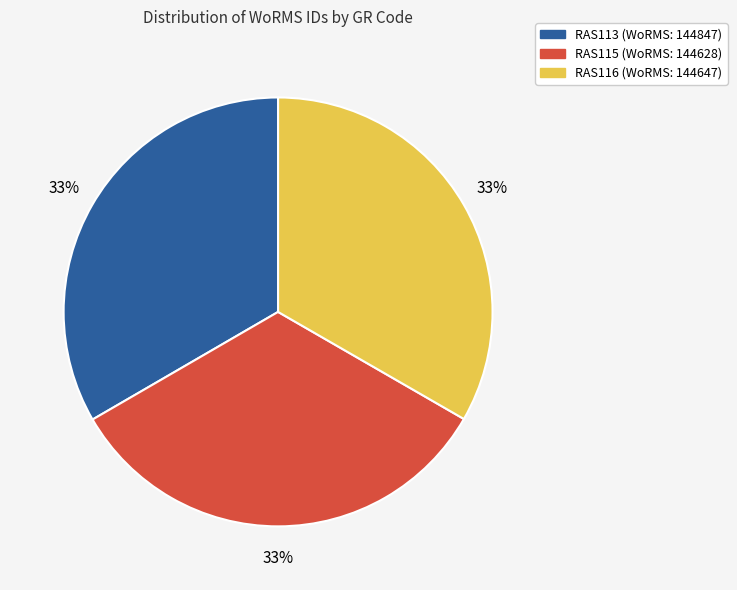

Do RAS115 and RAS116 together represent more than half of the pie?

Yes